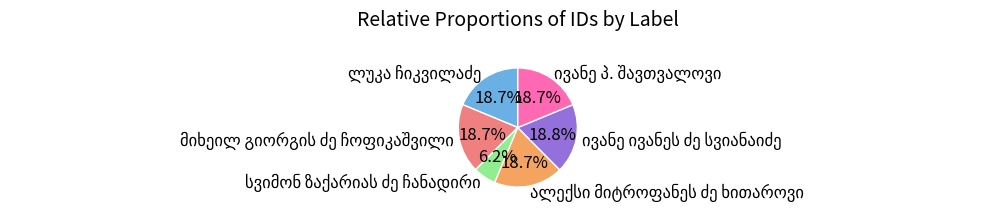

Is there any slice that represents more than half of the pie?

No